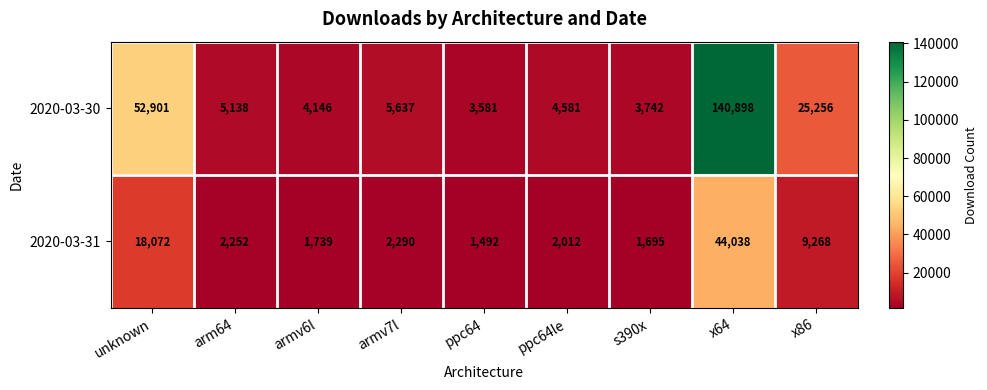

What is the spread (max minus min) of values at ppc64le?

2569